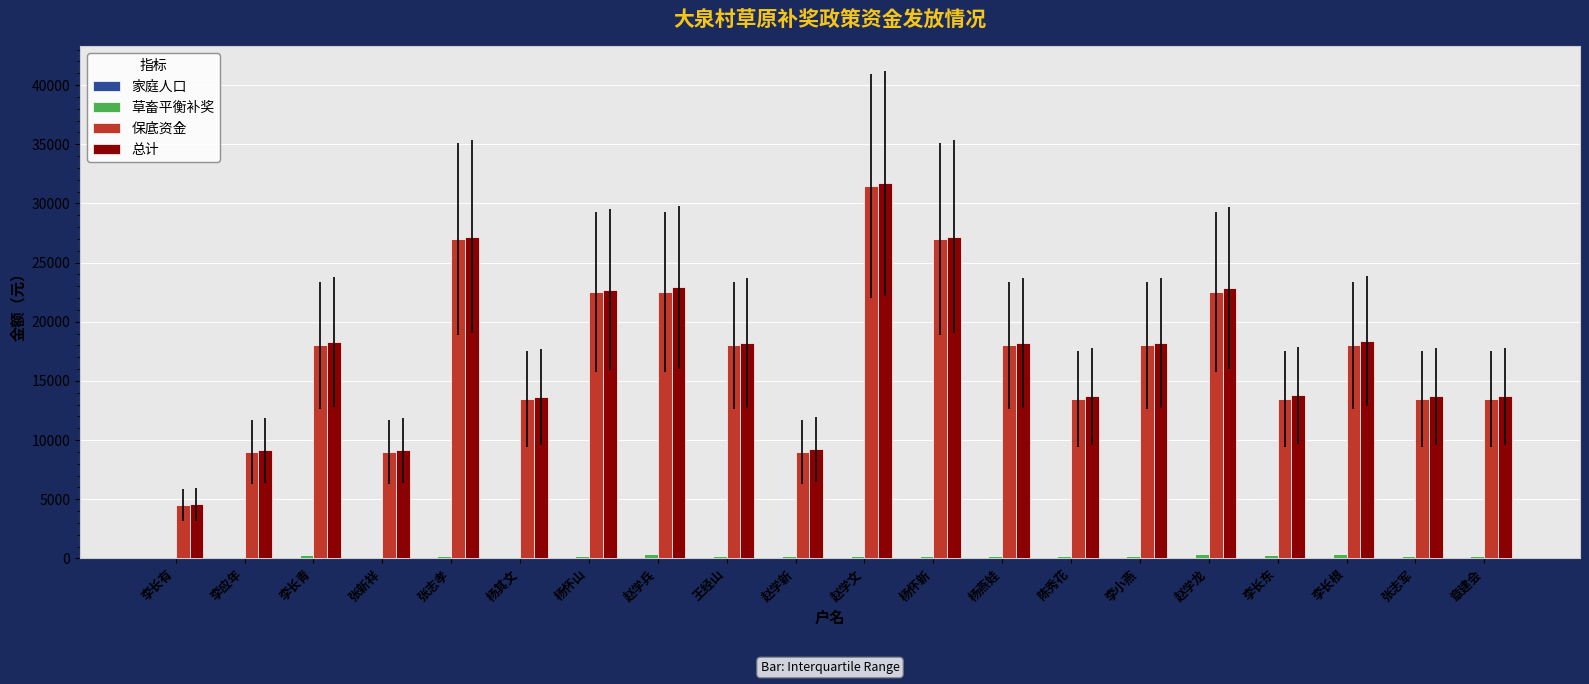

At which category is the sum across all series the highest?

赵学文